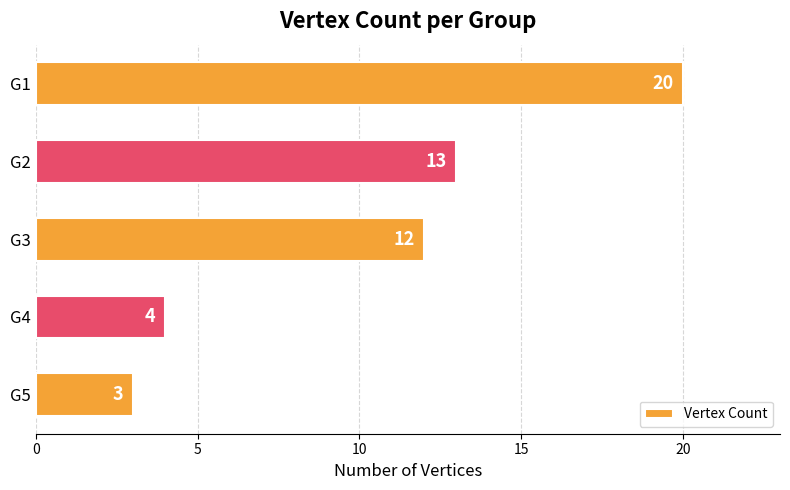

Is it true that the value at G3 is 17?

False